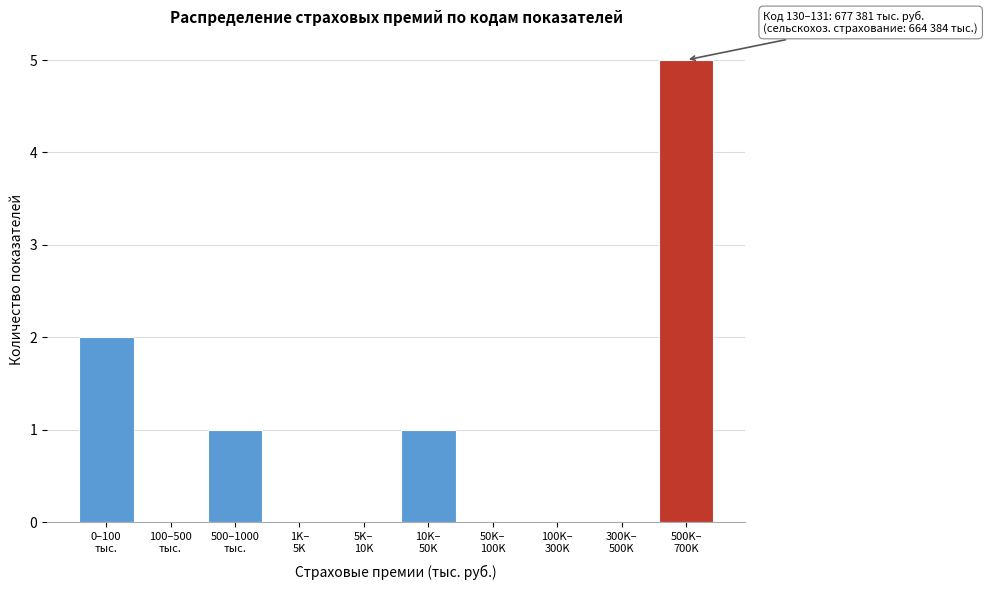

What is the maximum value shown in the chart?

5